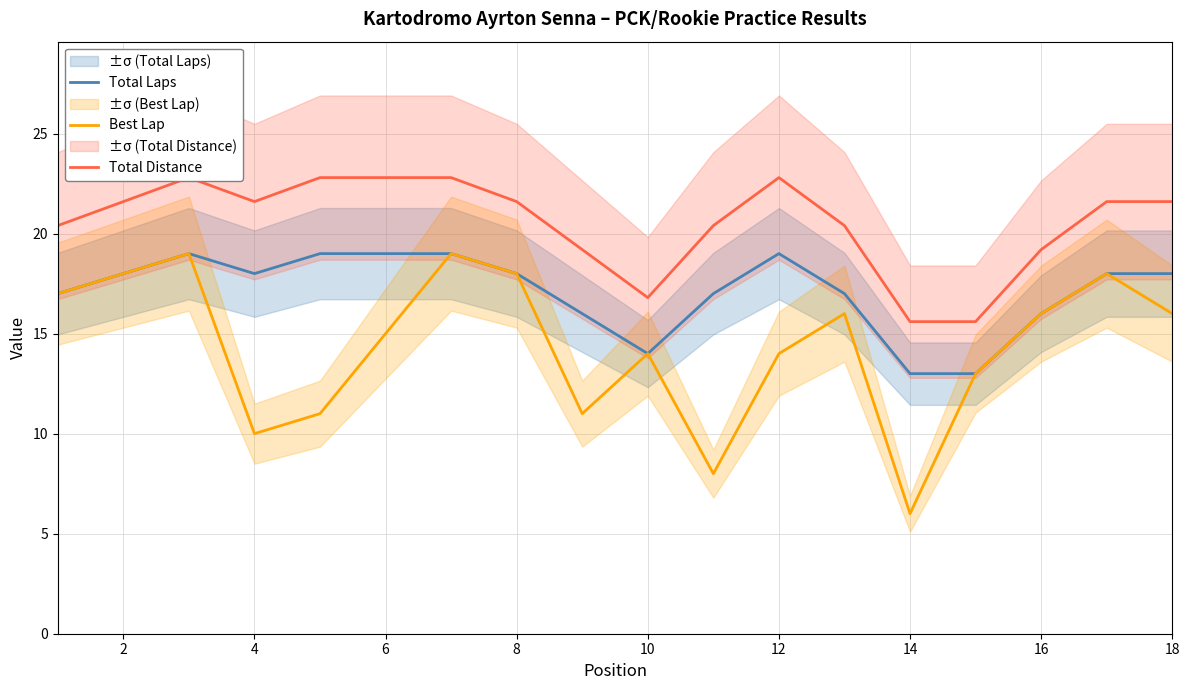

The value of Total Distance at 2 is 11.4. True or false?

False